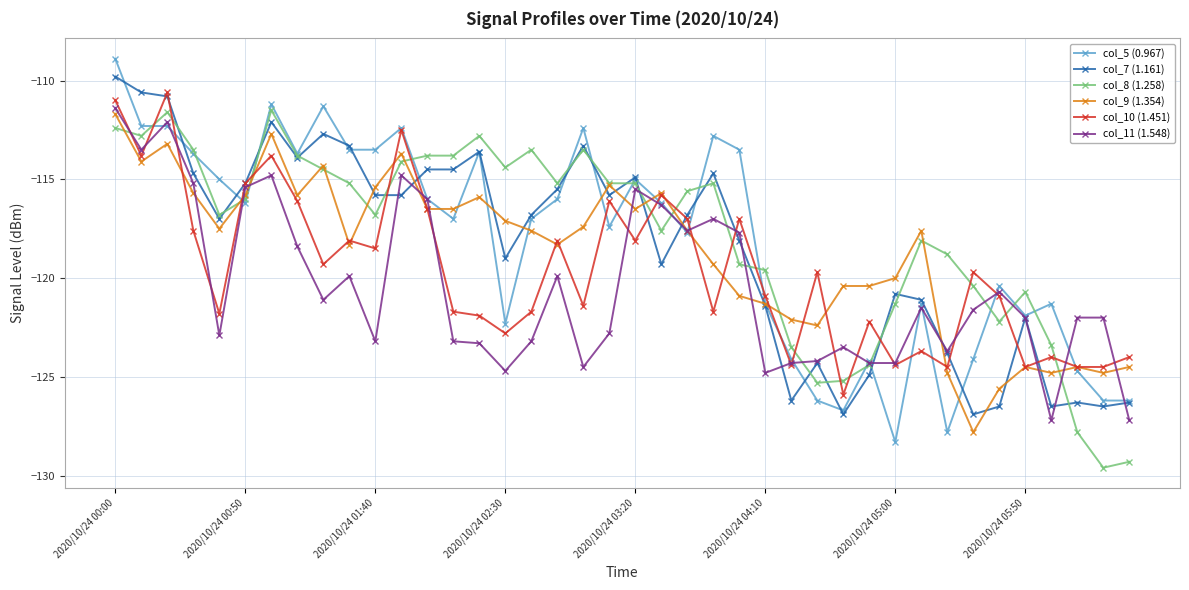

True or false: col_10 (1.451) has more than 1 interior local peaks.

True